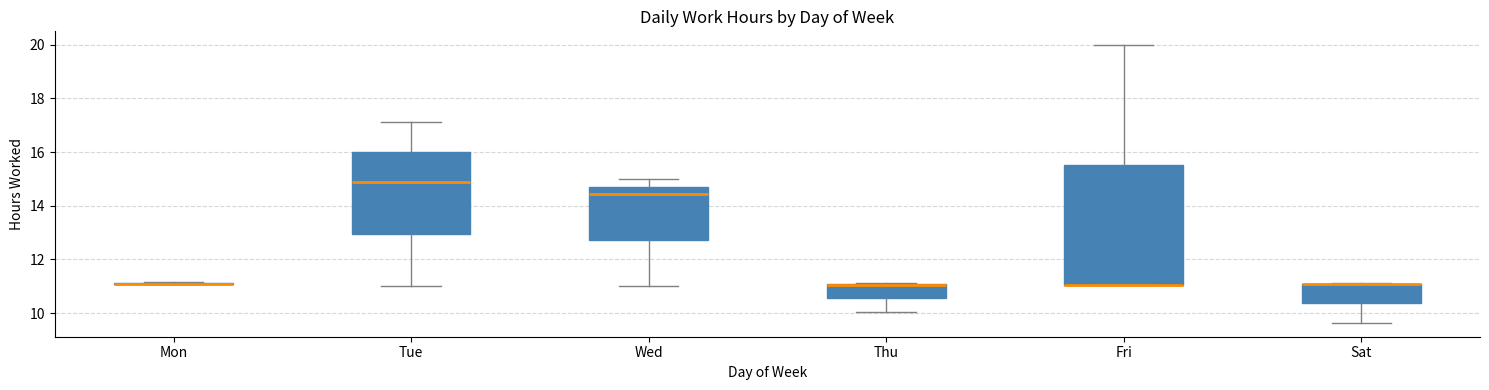

Reading left to right, read every box against the y-axis: the position of its median line, the range the box covers, and the ends of its whiskers. The values are not printed on the chart, so give them approximately, as read against the axis.

Mon: box collapsed to a line at 11.0, whiskers 11.0 to 11.2
Tue: median 15.0, box 13.0 to 16.0, whiskers 11.0 to 17.2
Wed: median 14.4, box 12.8 to 14.8, whiskers 11.0 to 15.0
Thu: median 11.0 (drawn on the box's upper edge), box 10.6 to 11.2, whiskers 10.0 to 11.2
Fri: median 11.0 (drawn on the box's lower edge), box 11.0 to 15.6, whiskers 11.0 to 20.0
Sat: median 11.0 (drawn on the box's upper edge), box 10.4 to 11.2, whiskers 9.6 to 11.2